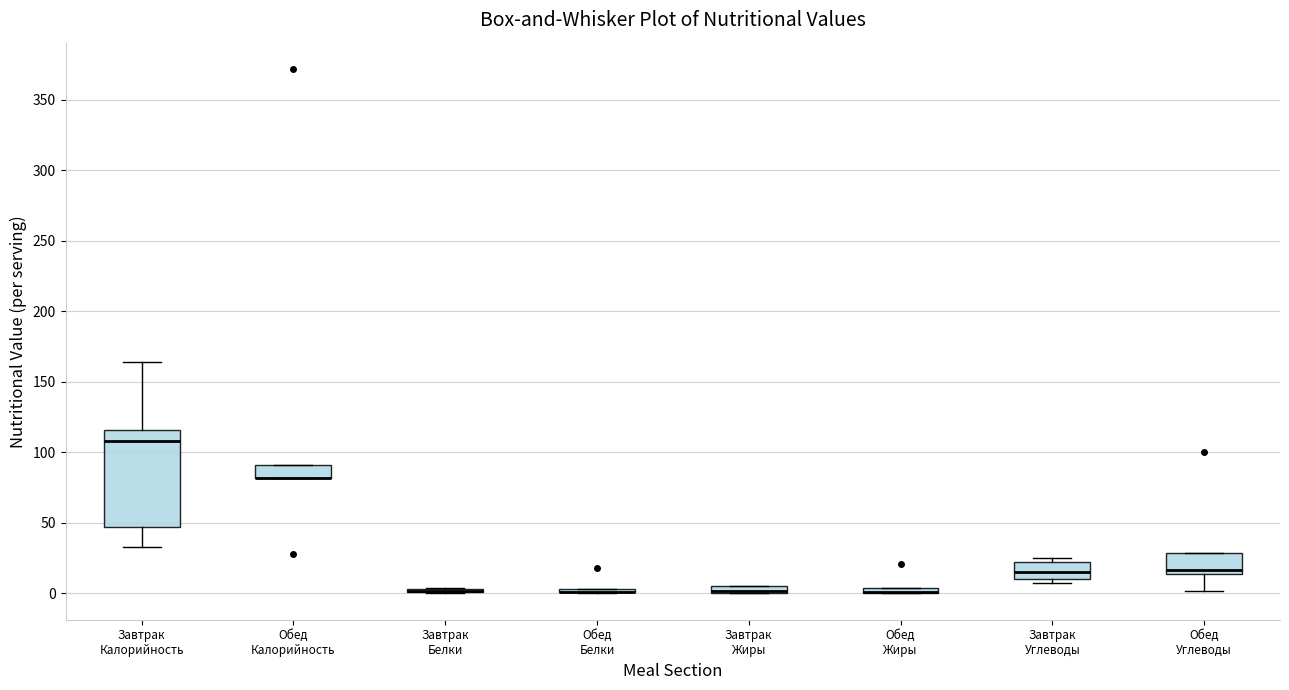

Comparing the boxes themselves (not the whiskers), which one is the tallest?

Завтрак Калорийность